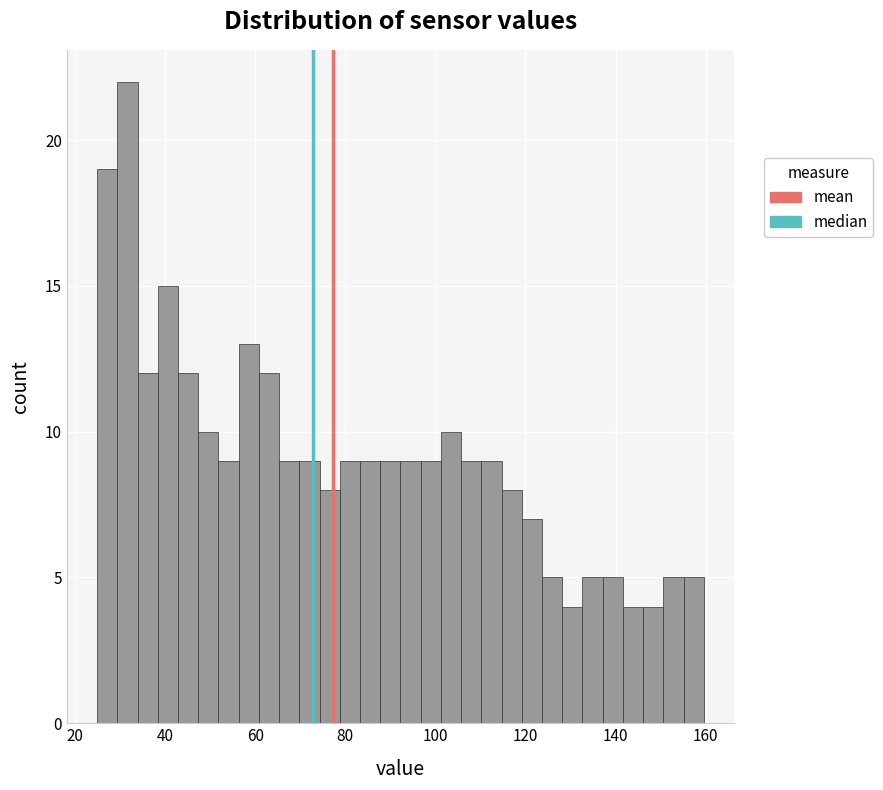

Around what value on the x-axis is the tallest bar? Give the approximate position of its centre, as read against the axis.

32